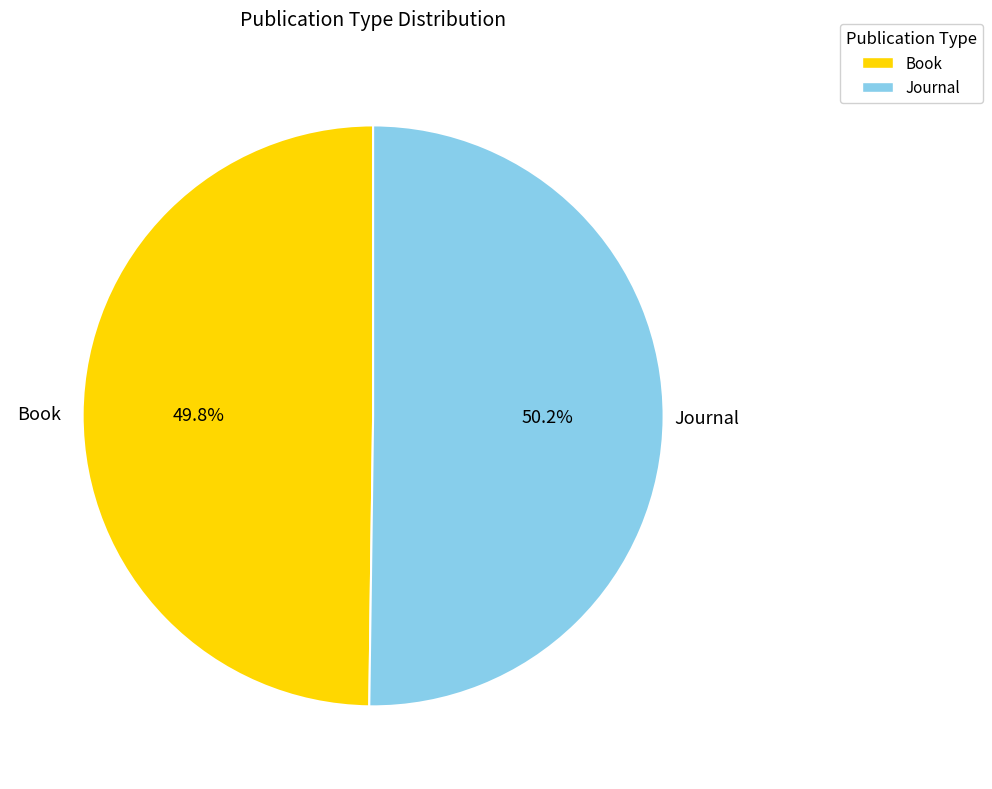

Is there any slice that represents more than half of the pie?

Yes